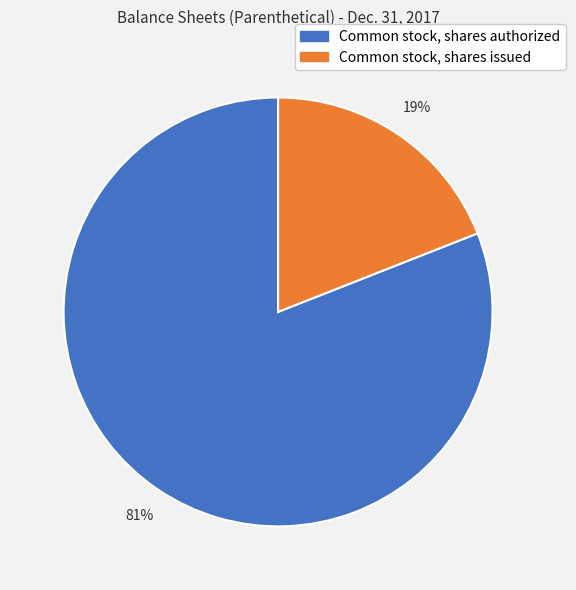

How many slices are in this pie chart?

2